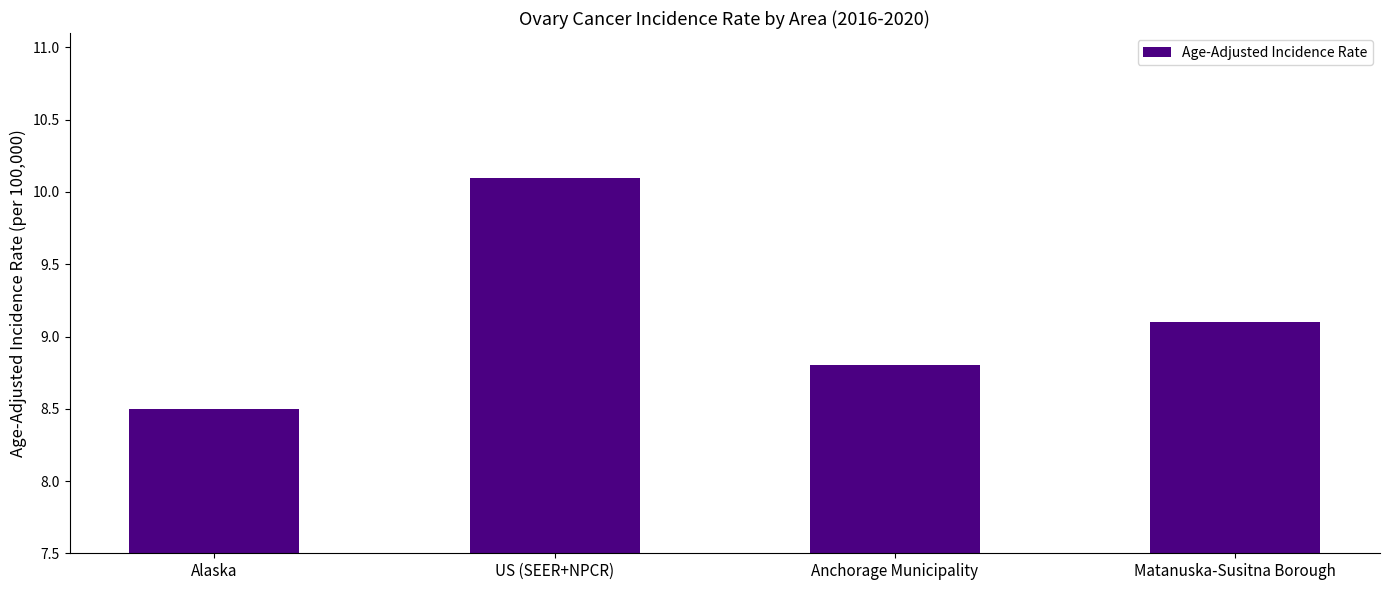

How many data points does each series have?

4